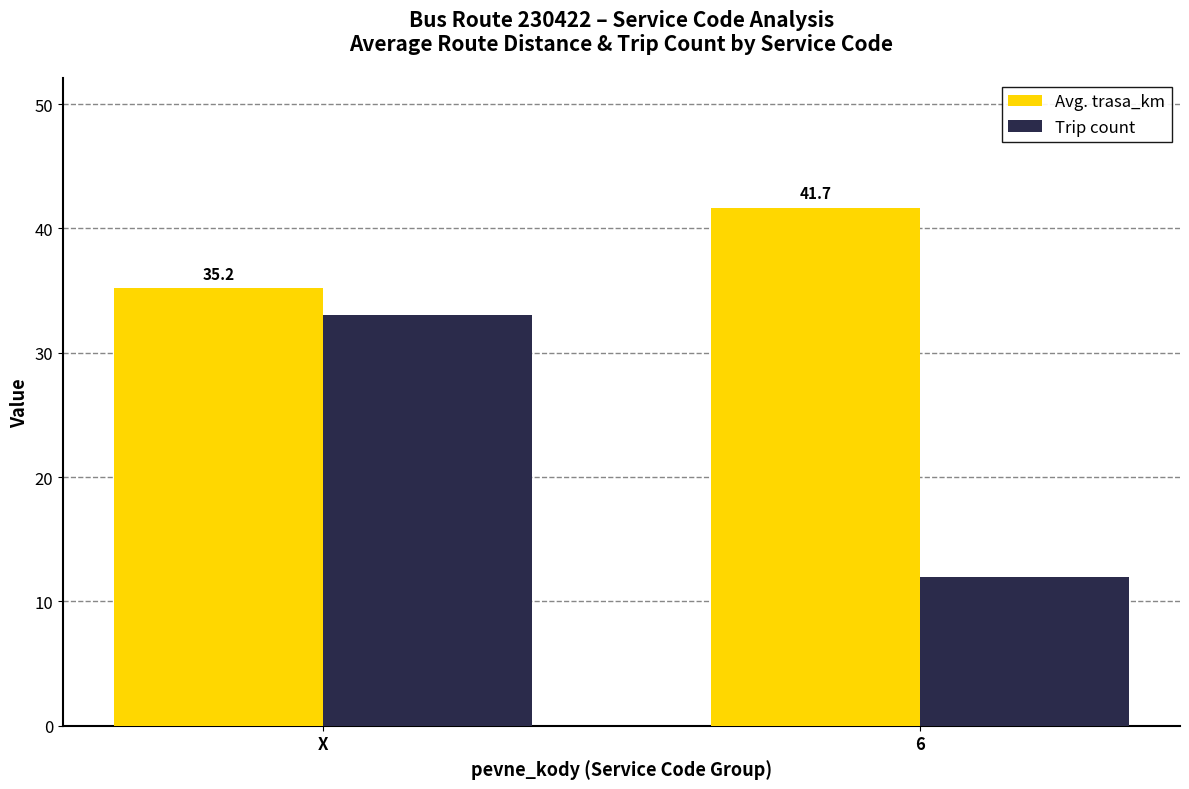

List the series in order of their overall mean, lowest first.

Trip count, Avg. trasa_km